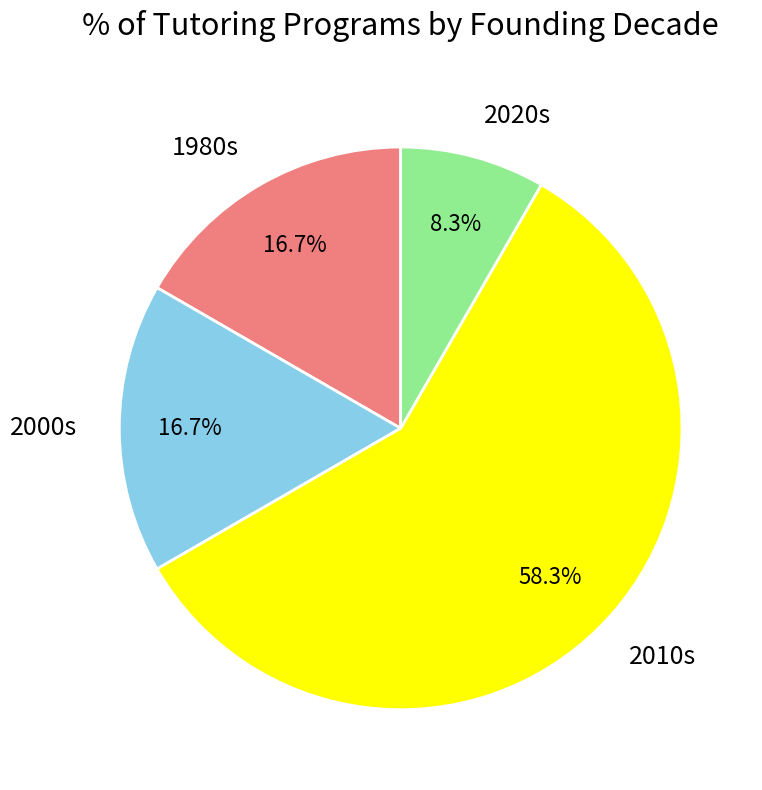

Which category has the biggest portion of the pie?

2010s